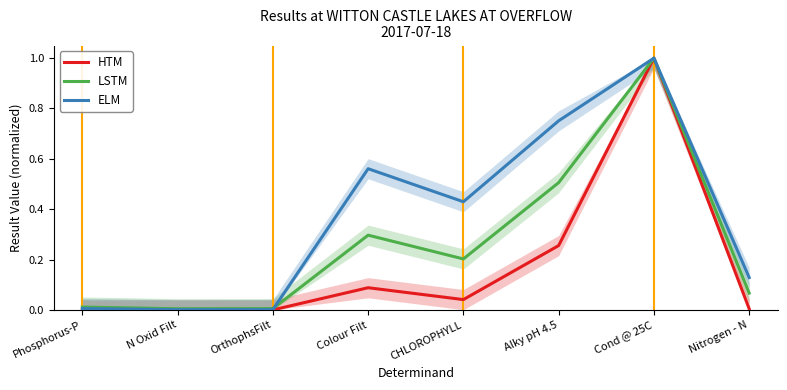

What is the approximate value of LSTM at CHLOROPHYLL?

0.2